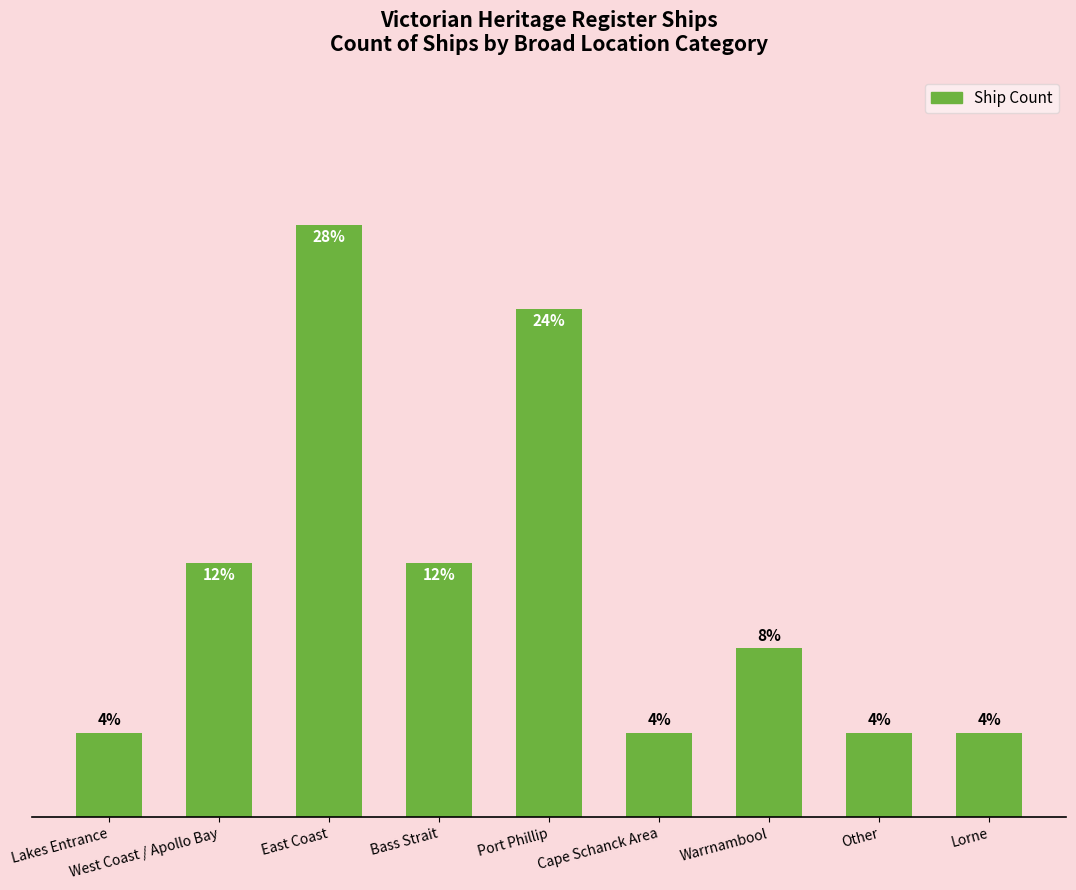

The chart shows a value of 2 at Warrnambool. True or false?

True